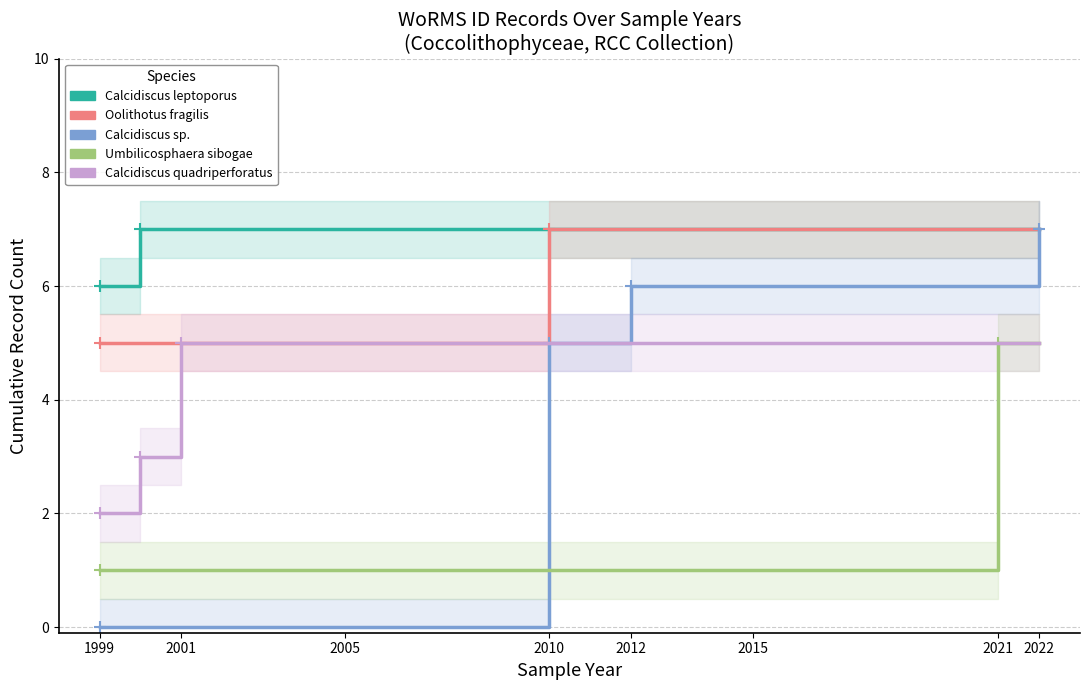

What is the difference between the second highest and minimum values in the Umbilicosphaera sibogae series?

4